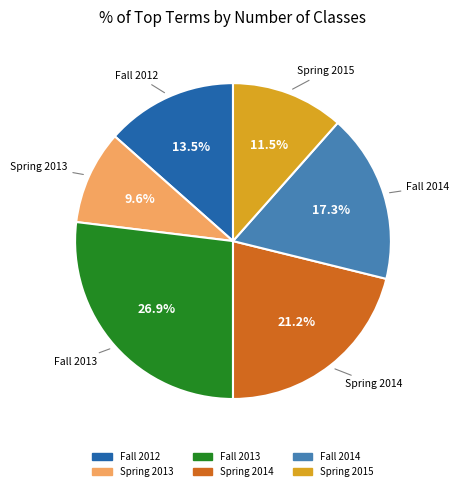

Is there any slice that represents more than half of the pie?

No